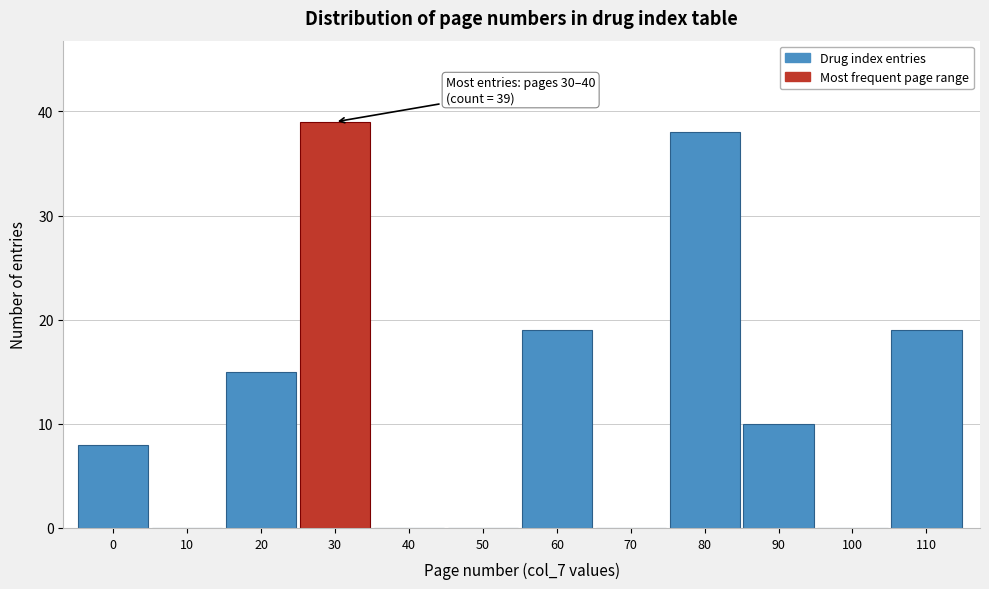

Reading left to right, what are all the values shown in this chart?

0=8	10=0	20=15	30=39	40=0	50=0	60=19	70=0	80=38	90=10	100=0	110=19